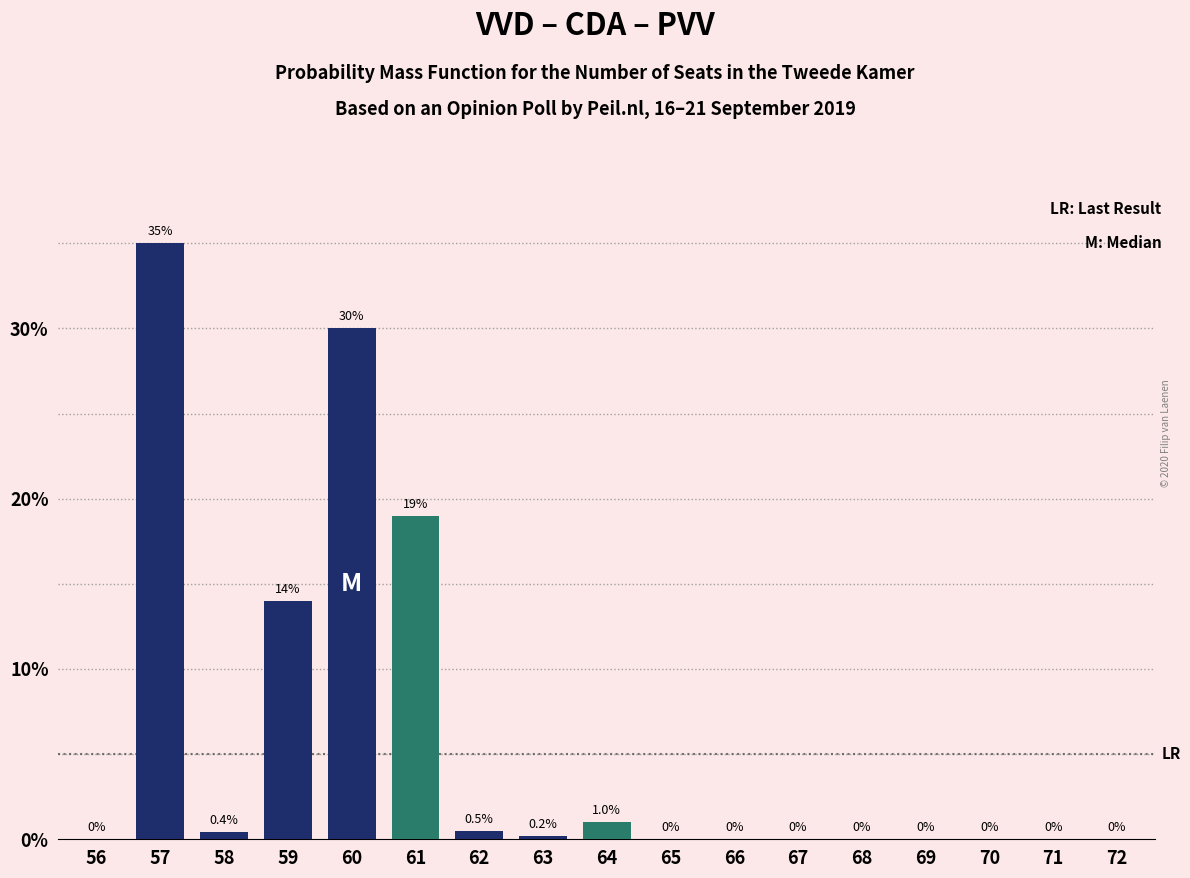

Reading right to left, extract all data points from this chart.

72=0.0	71=0.0	70=0.0	69=0.0	68=0.0	67=0.0	66=0.0	65=0.0	64=1.0	63=0.2	62=0.5	61=19.0	60=30.0	59=14.0	58=0.4	57=35.0	56=0.0